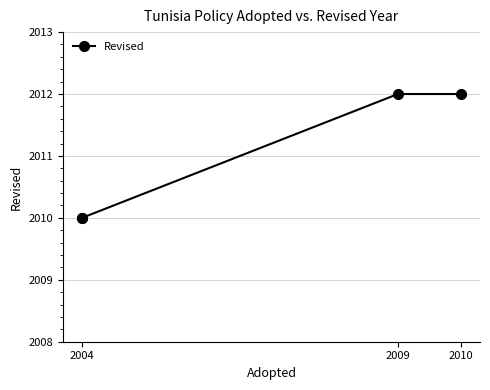

How many distinct data groups are displayed?

1